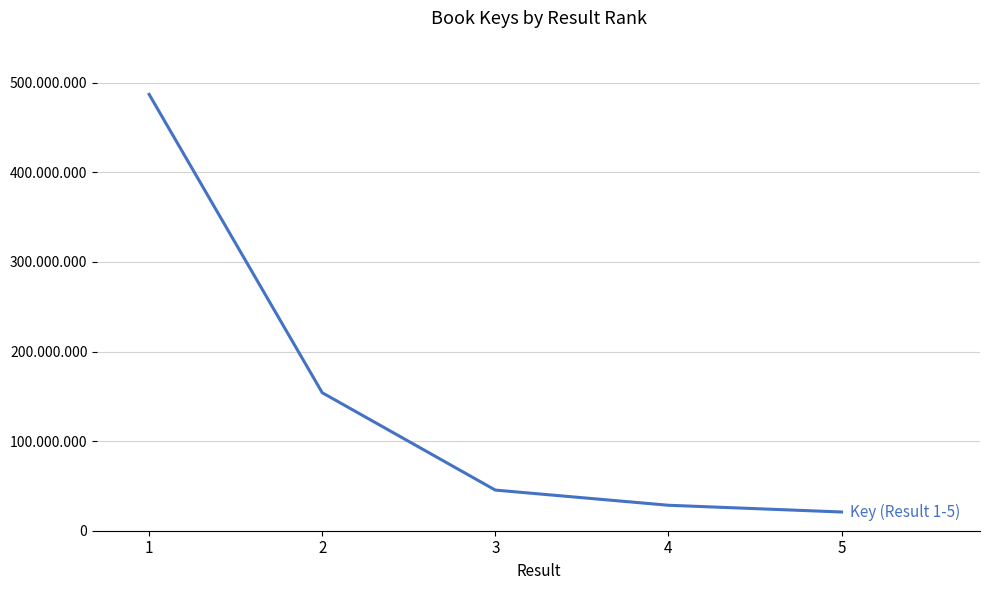

Reading left to right, list all the values displayed in this chart.

486941400	153992004	45348058	28412466	20913036